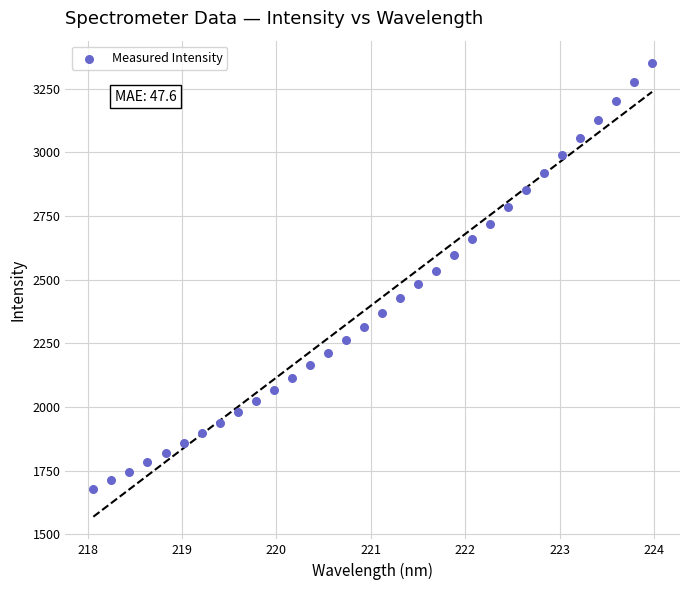

What is the range of X values (max minus min)?

5.9